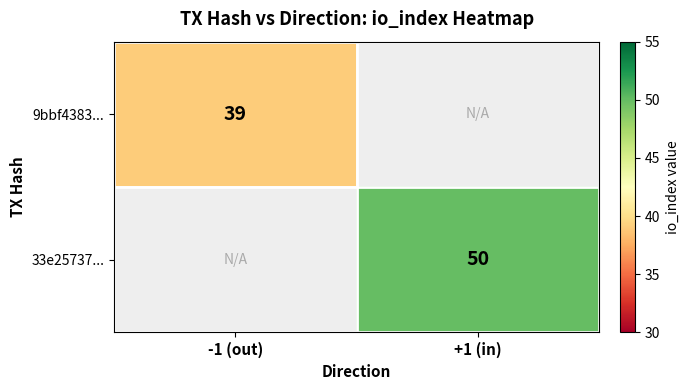

Is the value of 33e25737... at +1 (in) greater than the value of 9bbf4383... at -1 (out)?

Yes